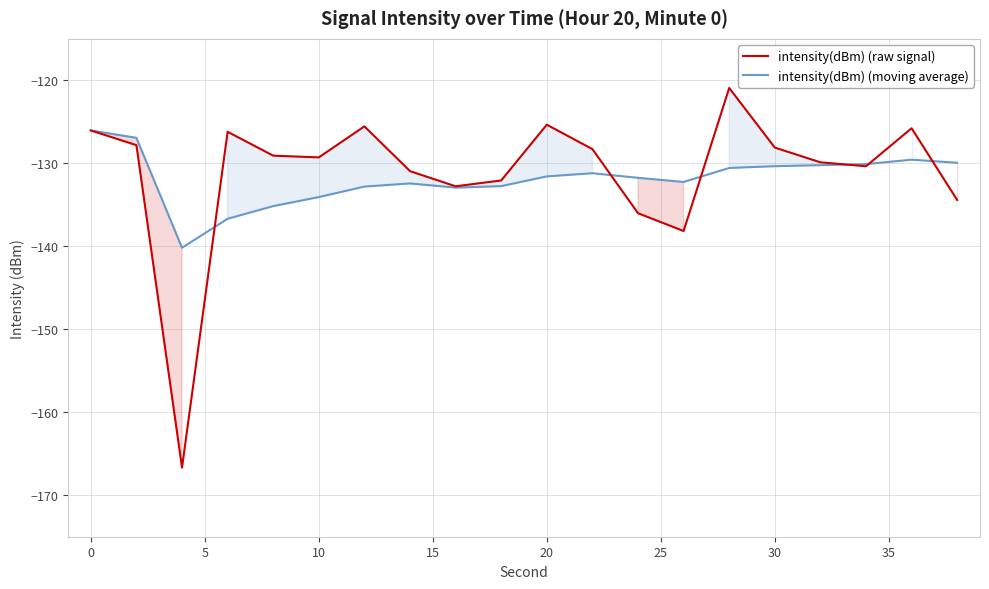

Which series has the widest spread of values?

intensity(dBm) (raw signal)